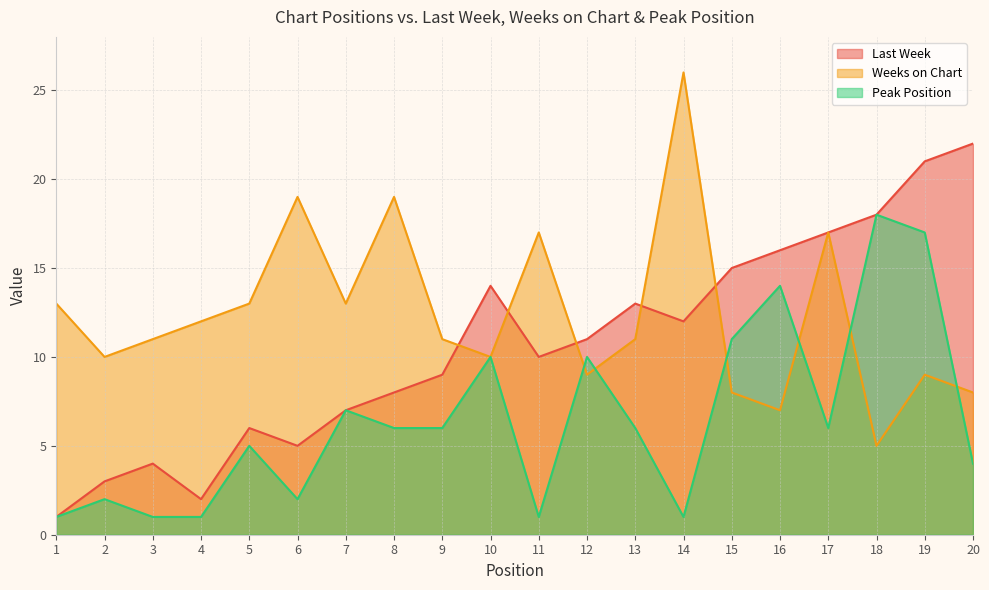

The Weeks on Chart series shows 25 at 11. True or false?

False